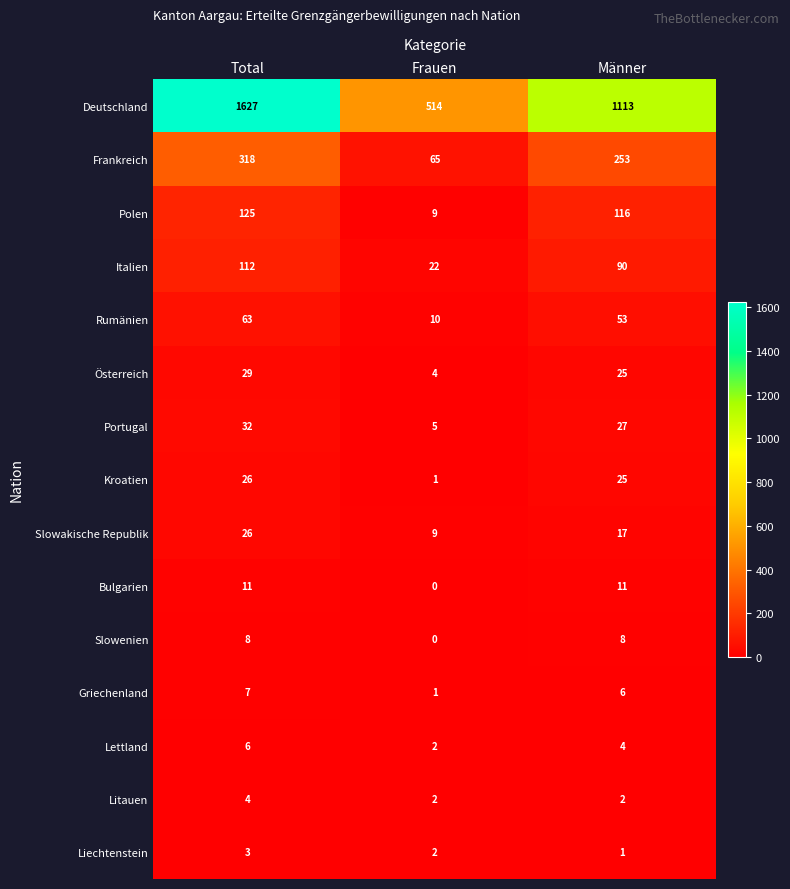

True or false: Rumänien has a value of 10 at Frauen.

True